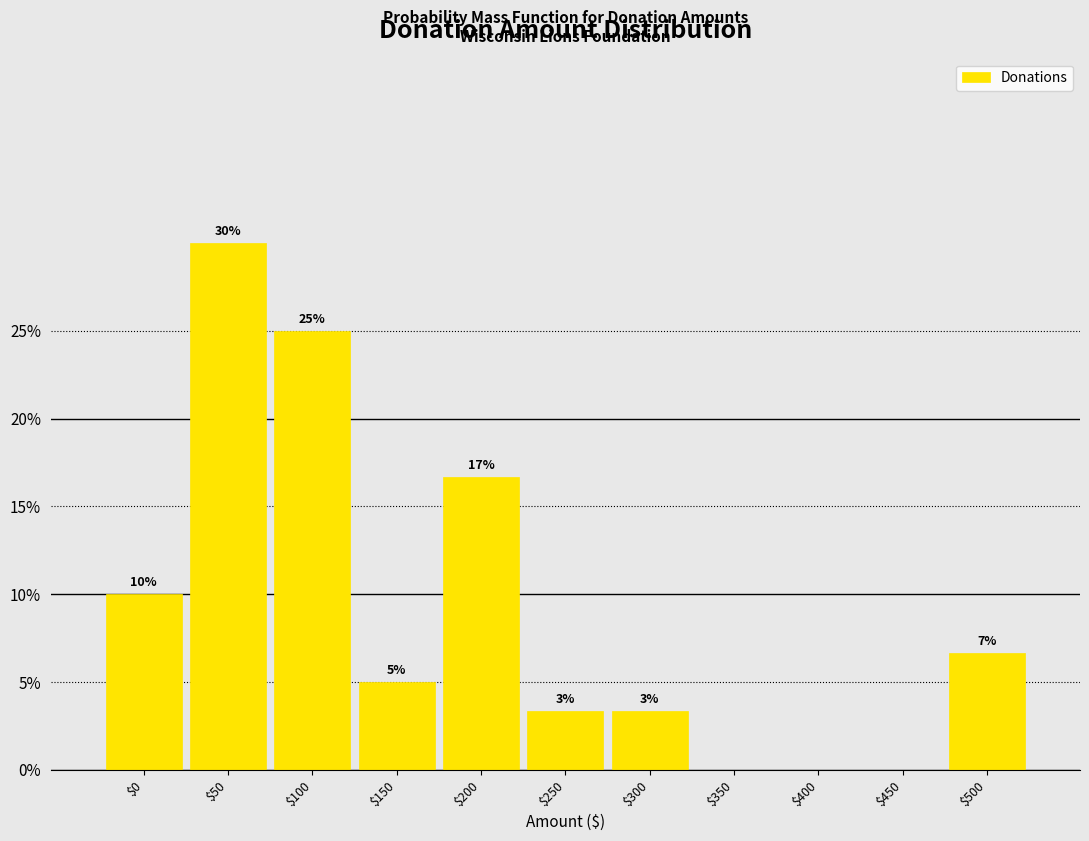

Where is the data nearest to the value 15?

$200